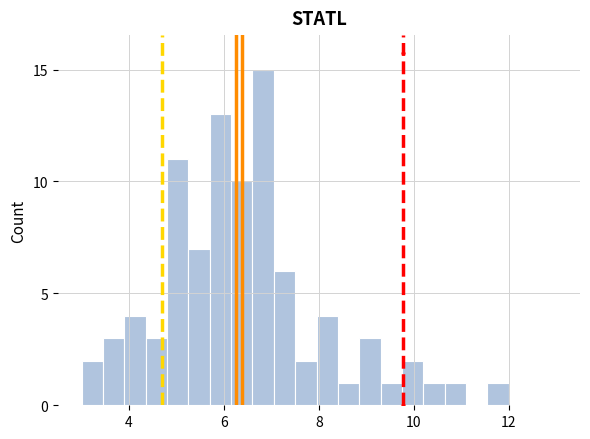

Around what value on the x-axis is the tallest bar? Give the approximate position of its centre, as read against the axis.

6.8